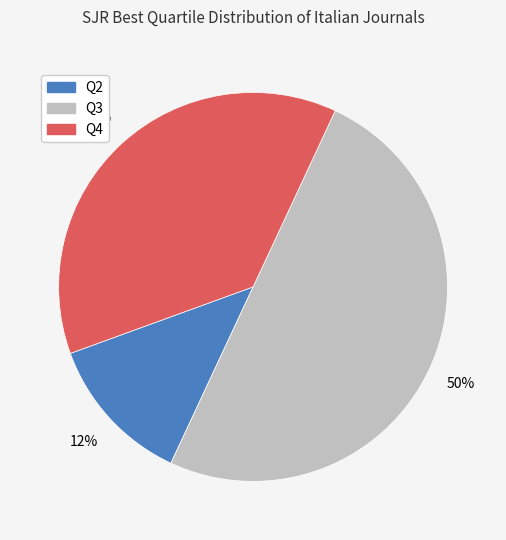

To the nearest percent, what is the difference between the largest and smallest slice percentages?

37%